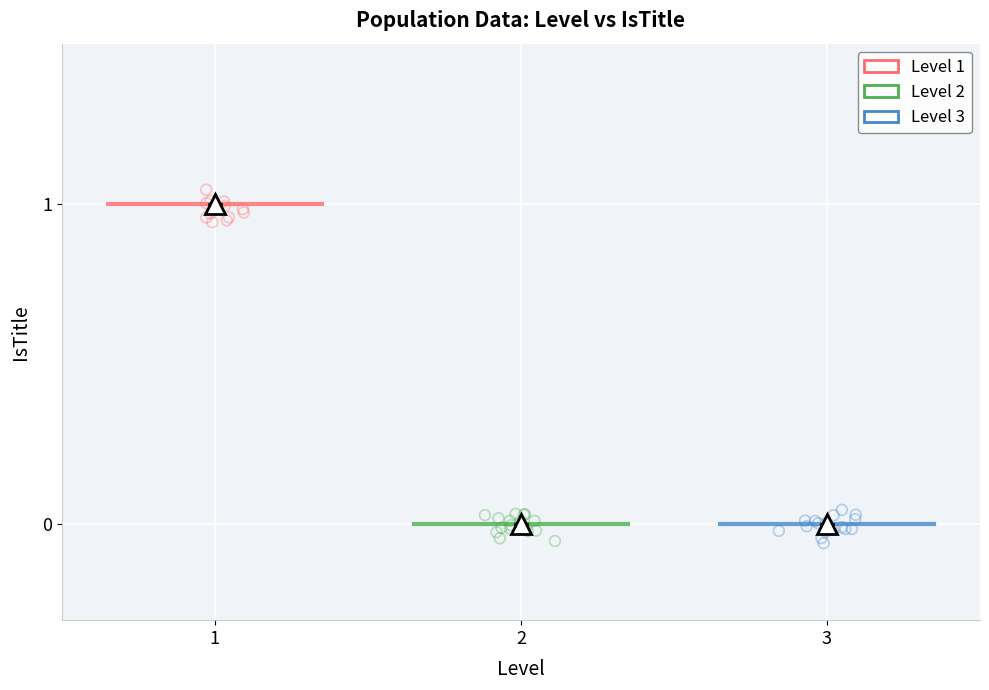

Which series reaches the maximum Y coordinate?

Level 1